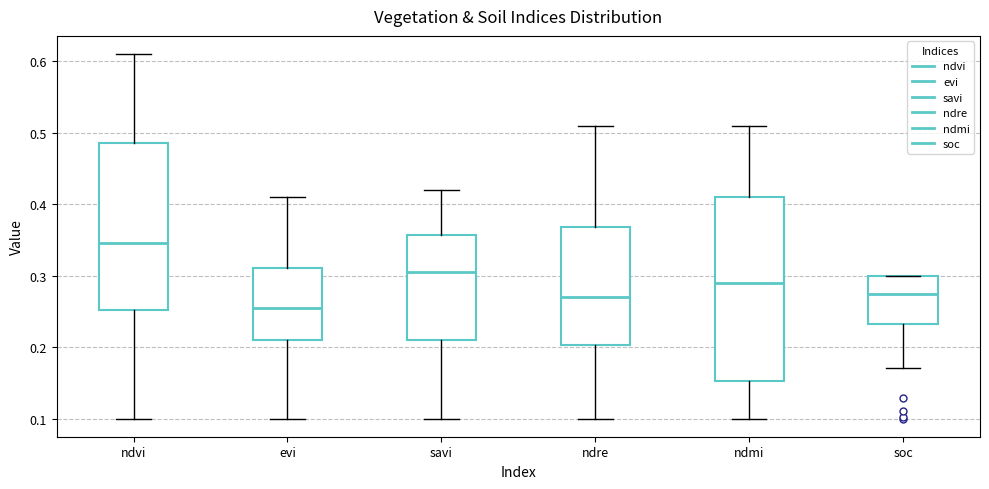

Reading left to right, read every box against the y-axis: the position of its median line, the range the box covers, and the ends of its whiskers. The values are not printed on the chart, so give them approximately, as read against the axis.

ndvi: median 0.35, box 0.25 to 0.49, whiskers 0.10 to 0.61
evi: median 0.26, box 0.21 to 0.31, whiskers 0.10 to 0.41
savi: median 0.31, box 0.21 to 0.36, whiskers 0.10 to 0.42
ndre: median 0.27, box 0.20 to 0.37, whiskers 0.10 to 0.51
ndmi: median 0.29, box 0.15 to 0.41, whiskers 0.10 to 0.51
soc: median 0.27, box 0.23 to 0.30, whiskers 0.17 to 0.30